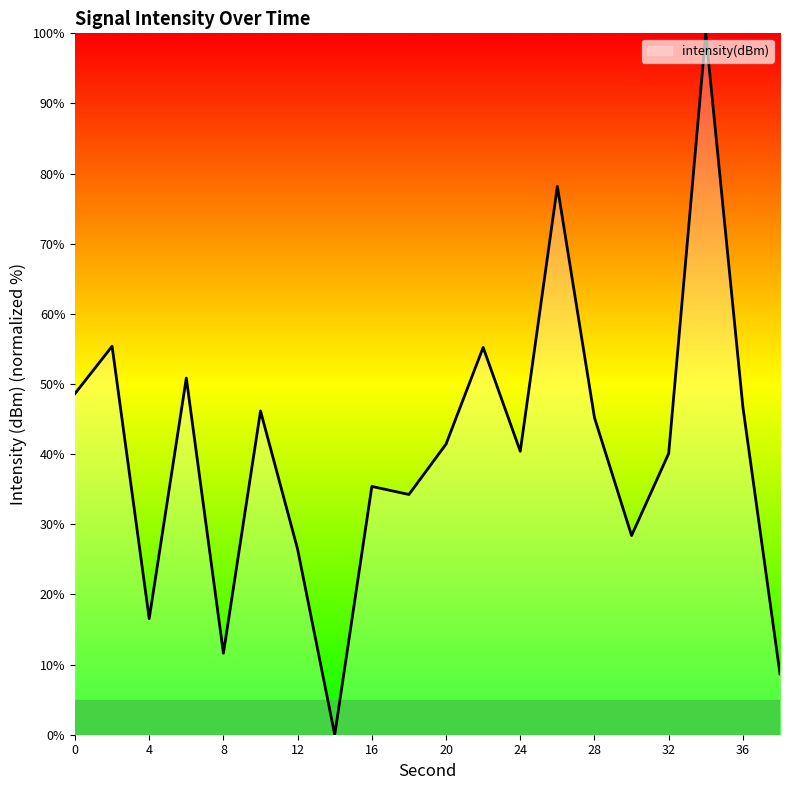

Count the number of data series in this chart.

1